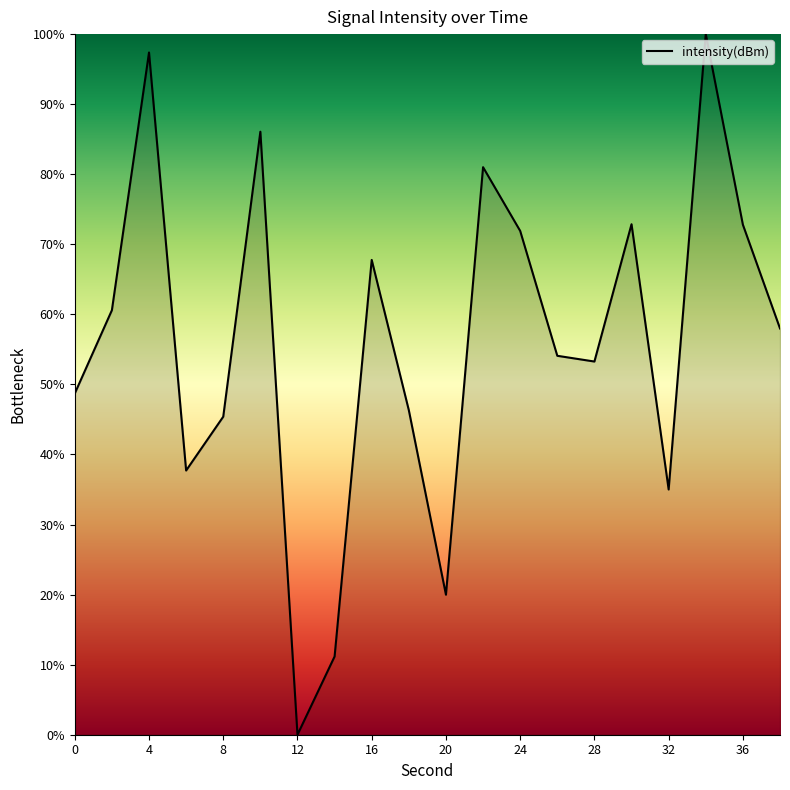

What is the difference between the maximum and minimum values?

100.0